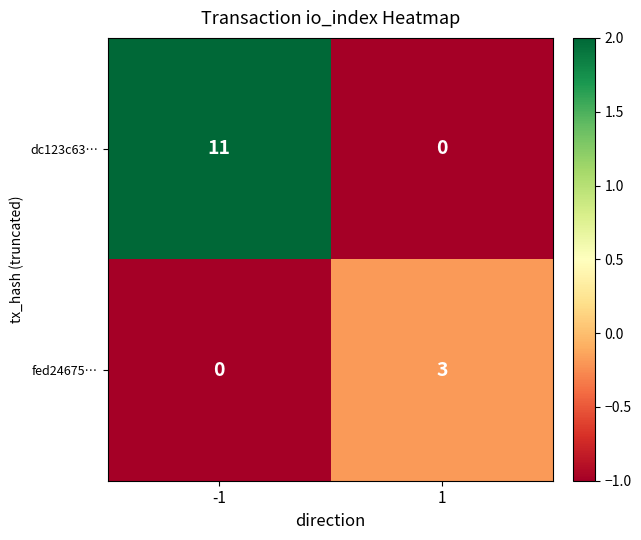

What is the maximum value for fed24675…?

3